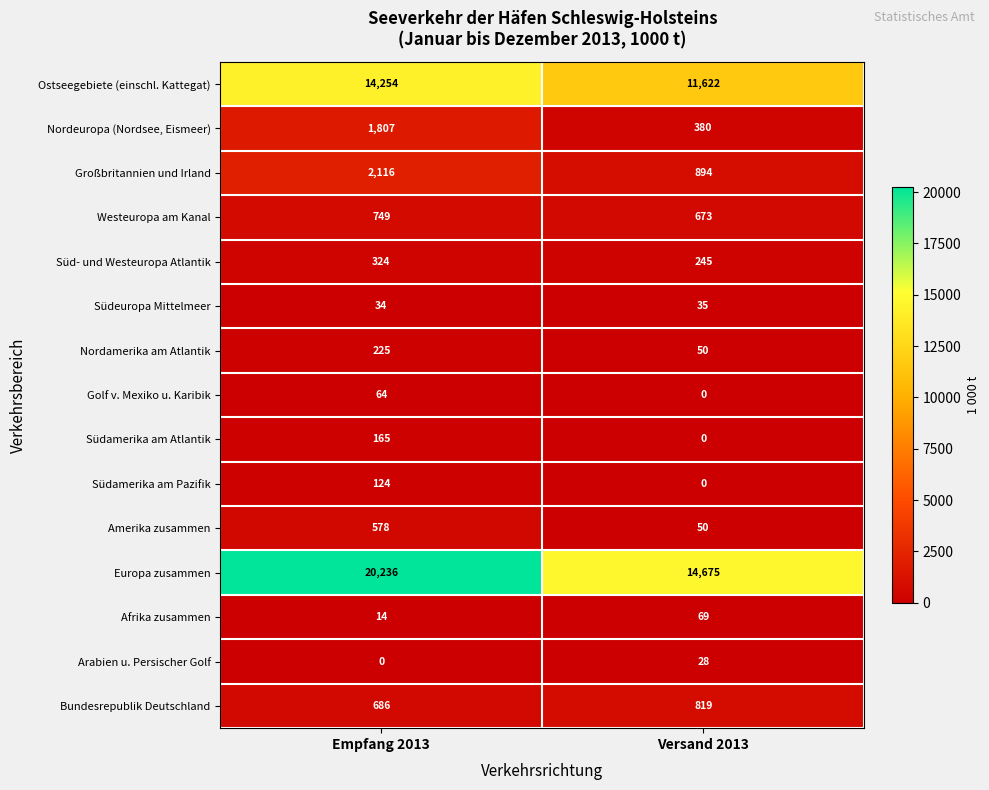

Reading left to right, list all the values displayed in this chart.

Ostseegebiete (einschl. Kattegat): Empfang 2013=14254	Versand 2013=11622
Nordeuropa (Nordsee, Eismeer): Empfang 2013=1807	Versand 2013=380
Großbritannien und Irland: Empfang 2013=2116	Versand 2013=894
Westeuropa am Kanal: Empfang 2013=749	Versand 2013=673
Süd- und Westeuropa Atlantik: Empfang 2013=324	Versand 2013=245
Südeuropa Mittelmeer: Empfang 2013=34	Versand 2013=35
Nordamerika am Atlantik: Empfang 2013=225	Versand 2013=50
Golf v. Mexiko u. Karibik: Empfang 2013=64	Versand 2013=0
Südamerika am Atlantik: Empfang 2013=165	Versand 2013=0
Südamerika am Pazifik: Empfang 2013=124	Versand 2013=0
Amerika zusammen: Empfang 2013=578	Versand 2013=50
Europa zusammen: Empfang 2013=20236	Versand 2013=14675
Afrika zusammen: Empfang 2013=14	Versand 2013=69
Arabien u. Persischer Golf: Empfang 2013=0	Versand 2013=28
Bundesrepublik Deutschland: Empfang 2013=686	Versand 2013=819